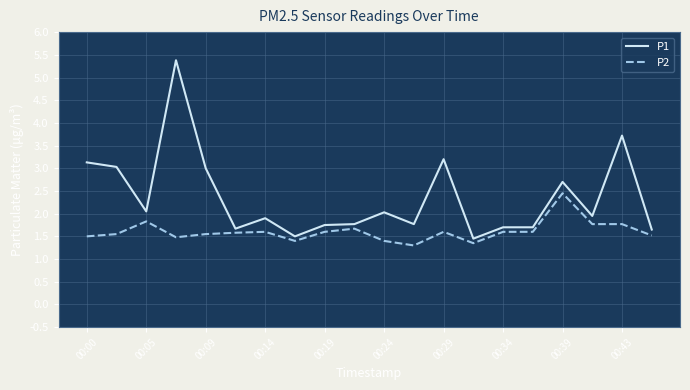

Does the chart have visible grid lines?

Yes